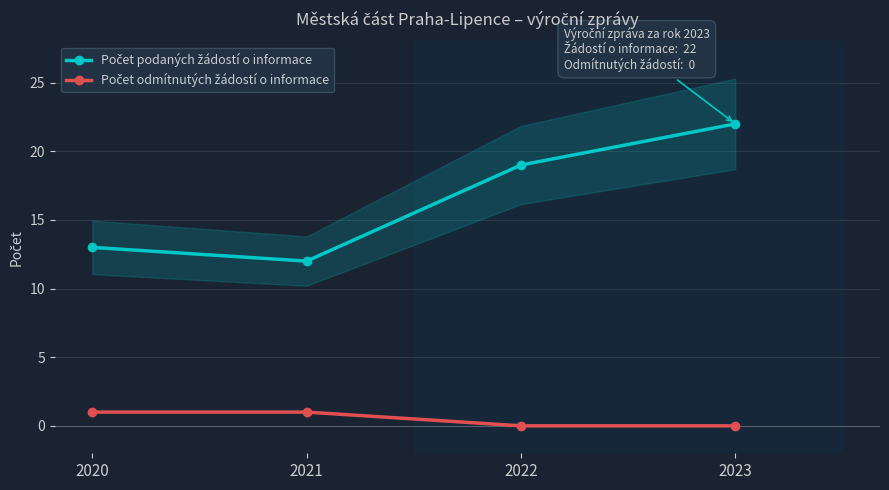

The Počet podaných žádostí o informace series shows 18 at 2021. True or false?

False